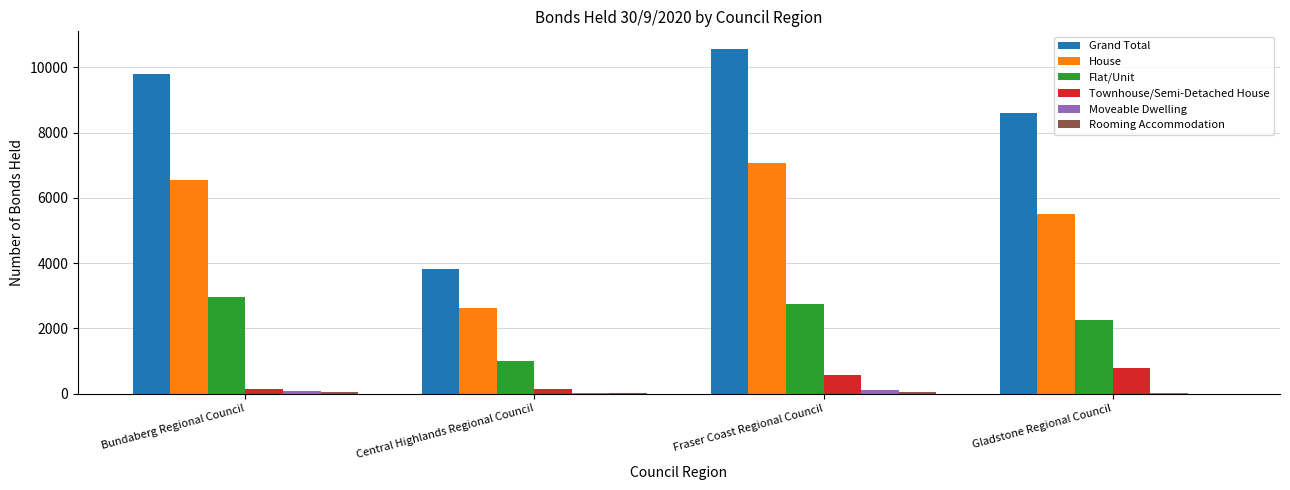

Is it true that Flat/Unit equals 2964 at Bundaberg Regional Council?

True